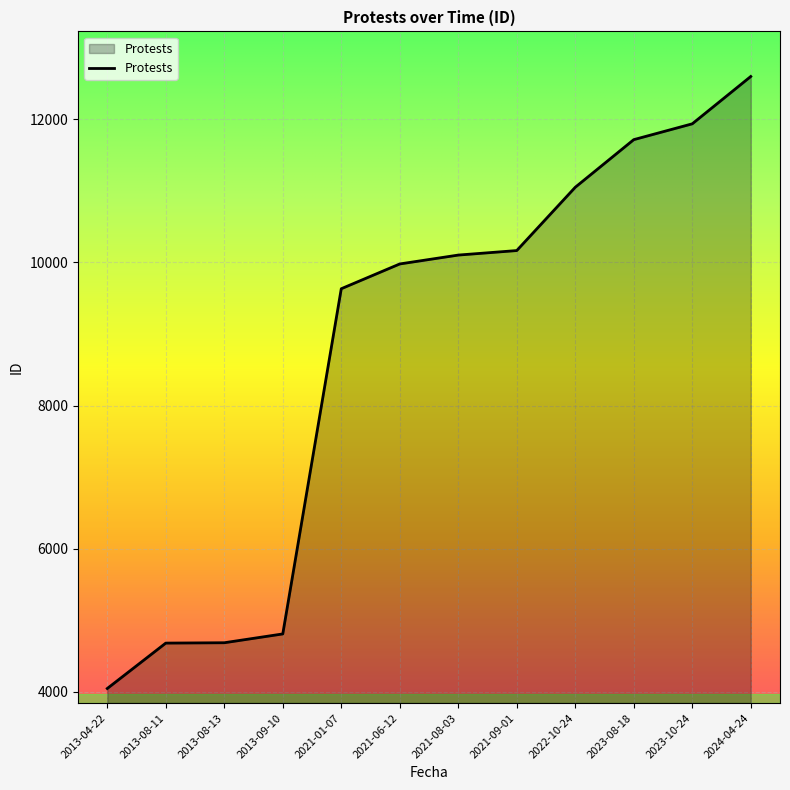

True or false: there are more than 1 points higher than both neighbors.

False